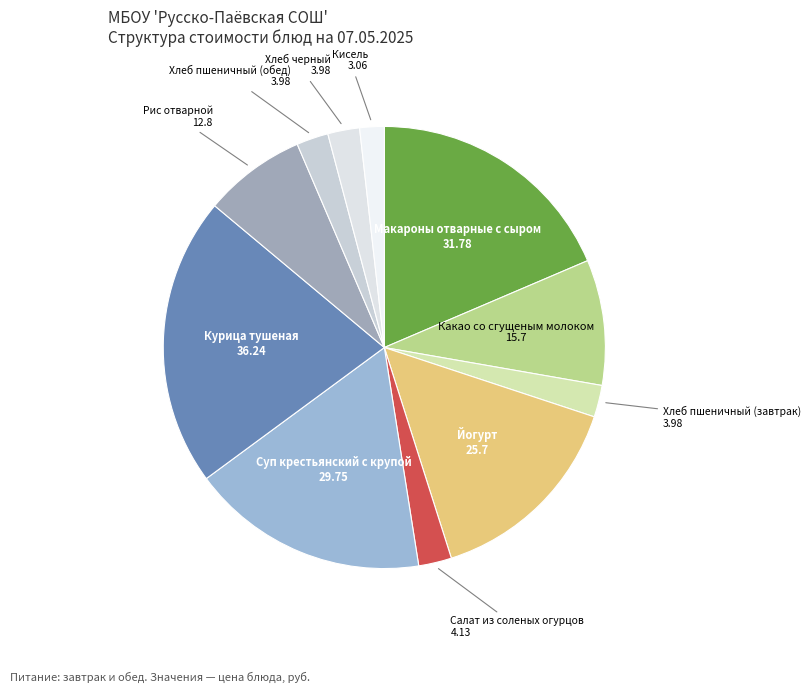

To the nearest percent, what is the average slice percentage?

9%